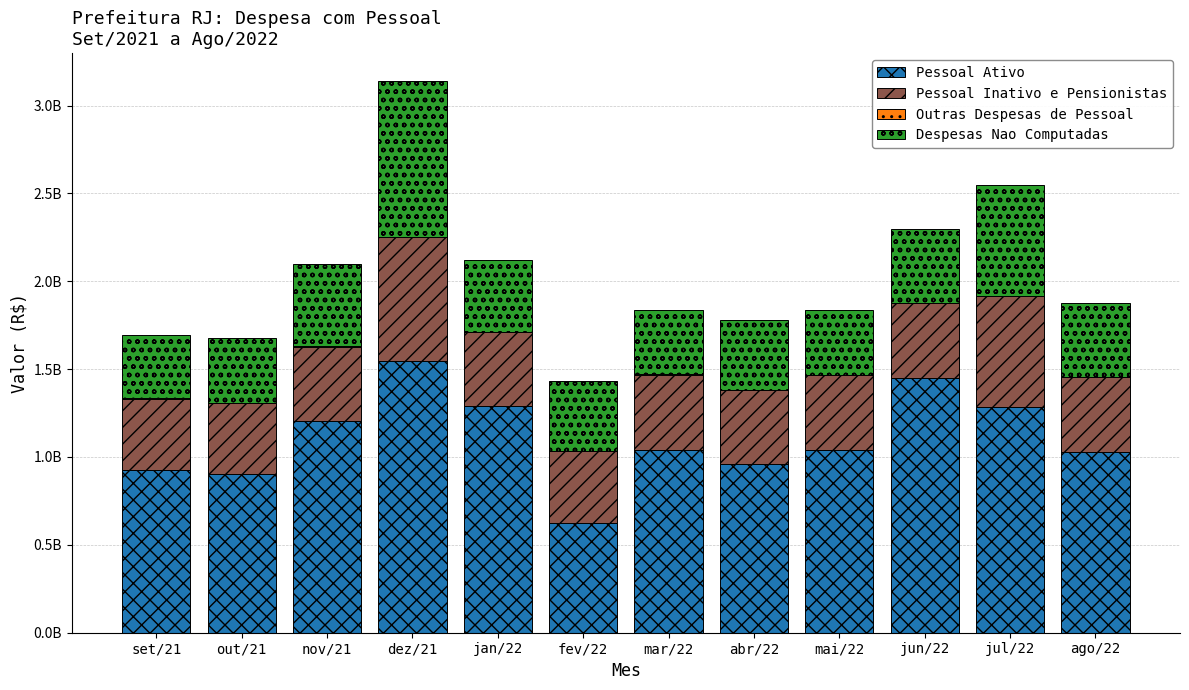

Which series has the widest spread of values?

Pessoal Ativo